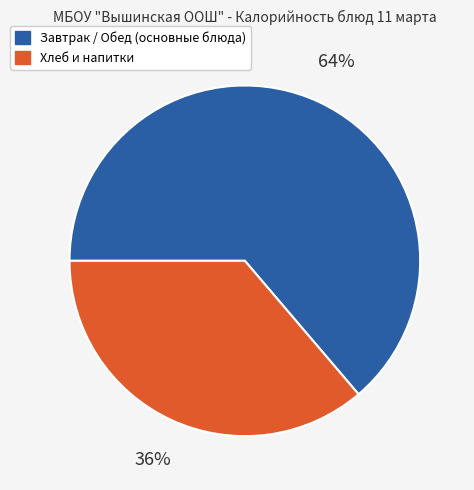

To the nearest percent, what is the difference between the largest and smallest slice percentages?

28%